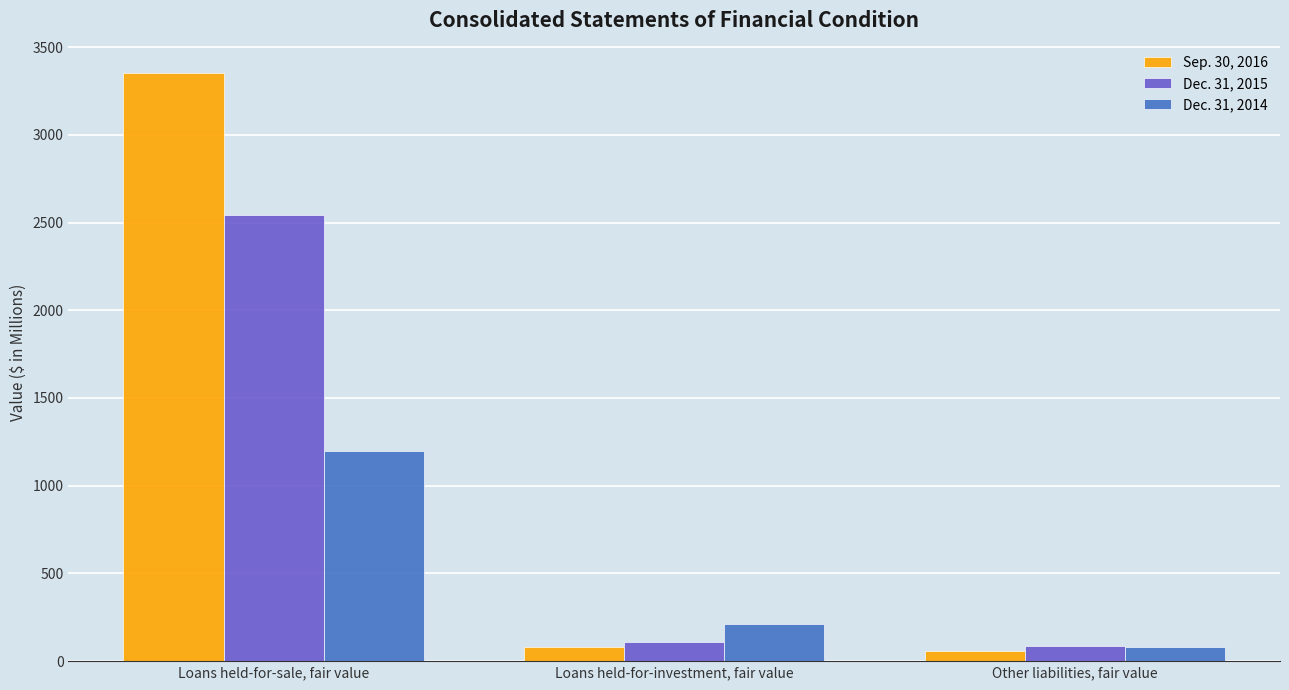

Is it true that Dec. 31, 2014 equals 1196 at Loans held-for-sale, fair value?

True